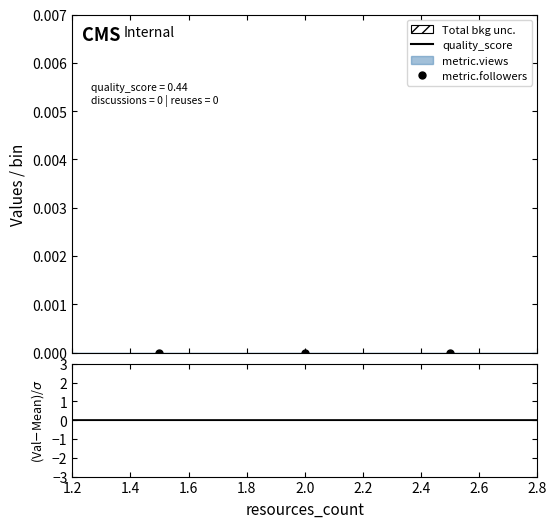

Which series has the largest range (max minus min)?

quality_score